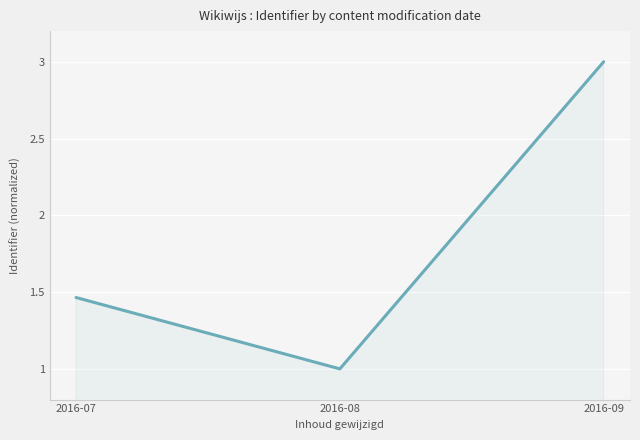

Between 2016-08 and 2016-07, which is larger?

2016-07